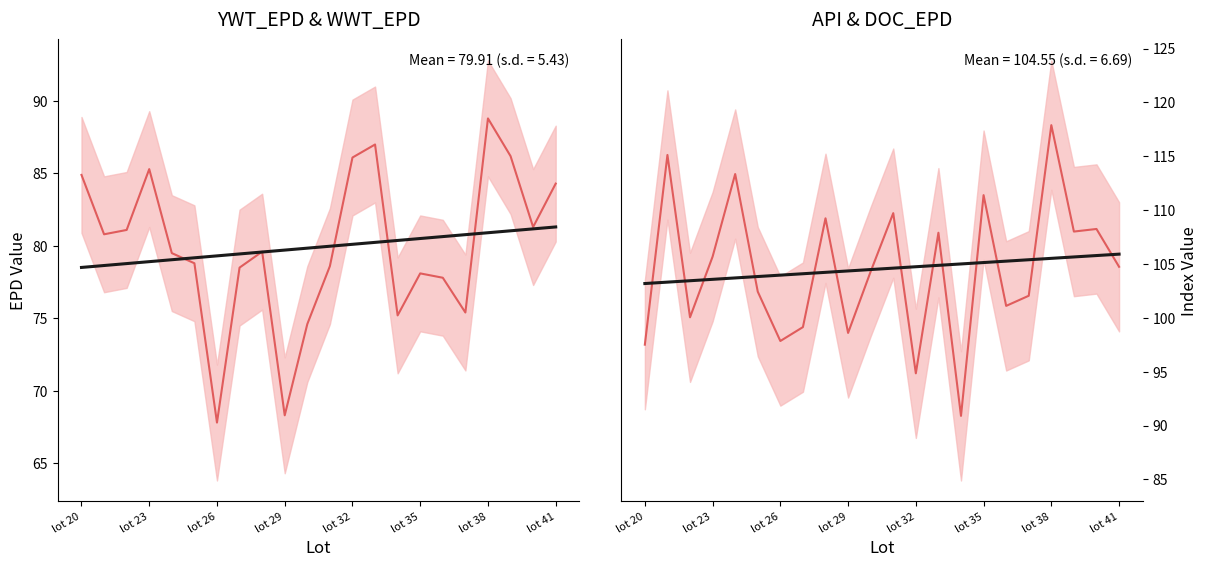

Rank the series by their average value, from highest to lowest.

API, YWT_EPD